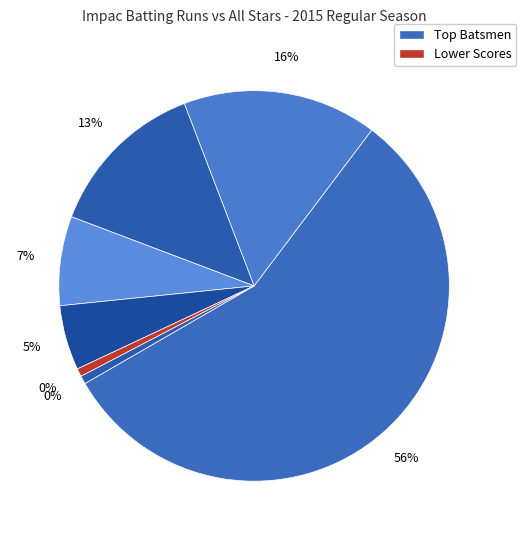

Does Surendra Suren Persaud represent more than half of the total?

Yes